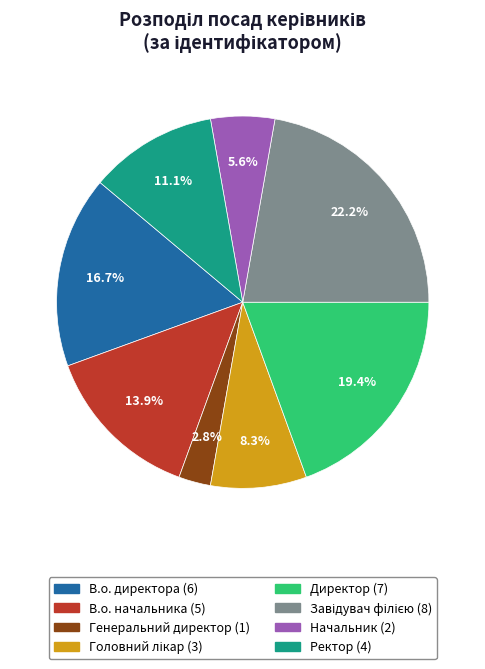

Combined, do Начальник and Ректор account for over 50%?

No